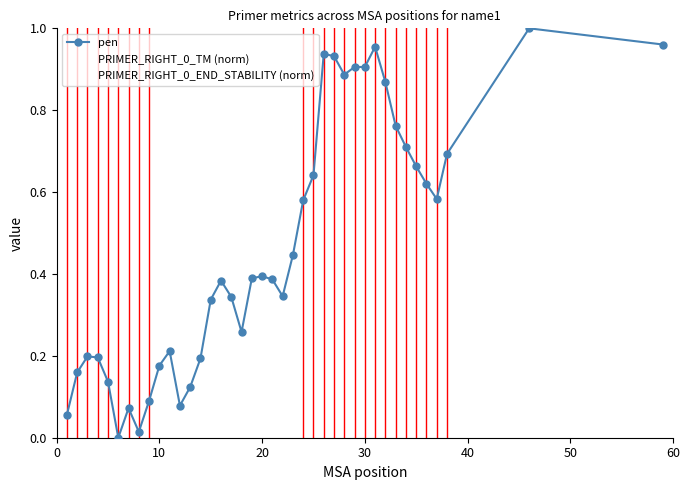

How many intersections are there between PRIMER_RIGHT_0_END_STABILITY (norm) and PRIMER_RIGHT_0_TM (norm)?

11